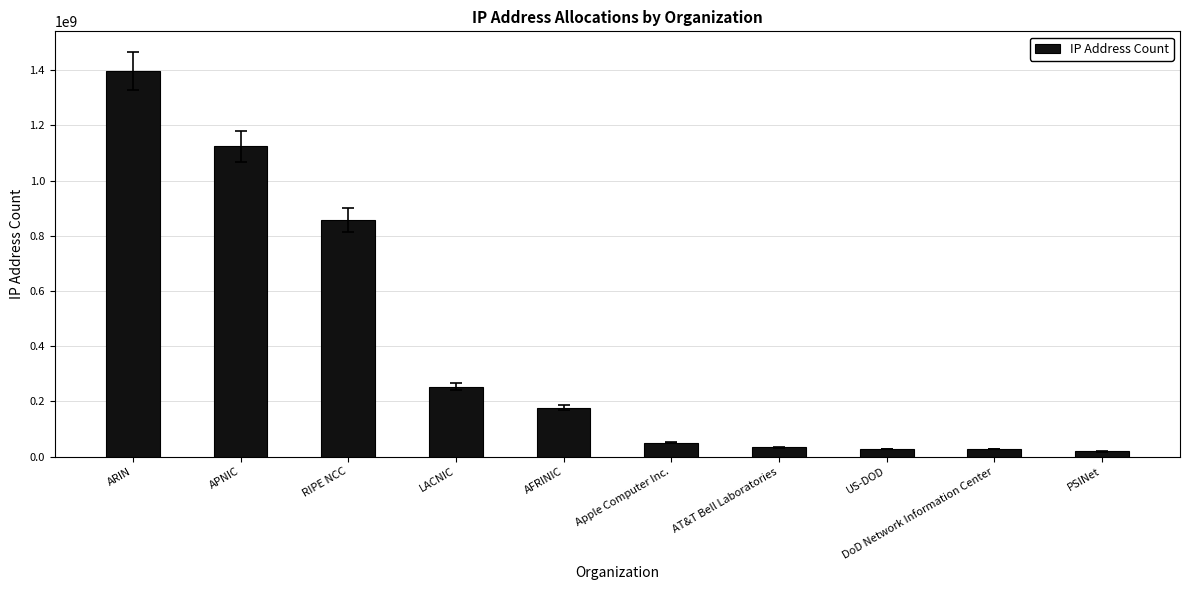

What is the value of the 4th bar from the left?

252935786